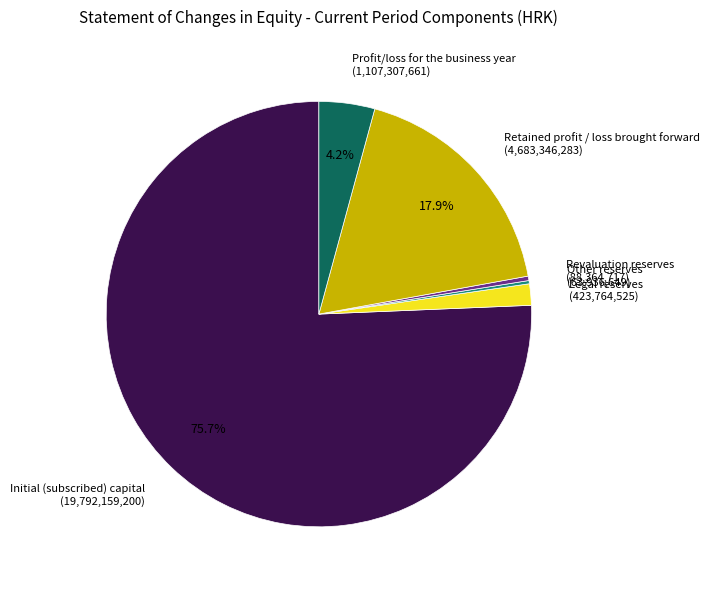

Is Initial (subscribed) capital the majority of the pie?

Yes